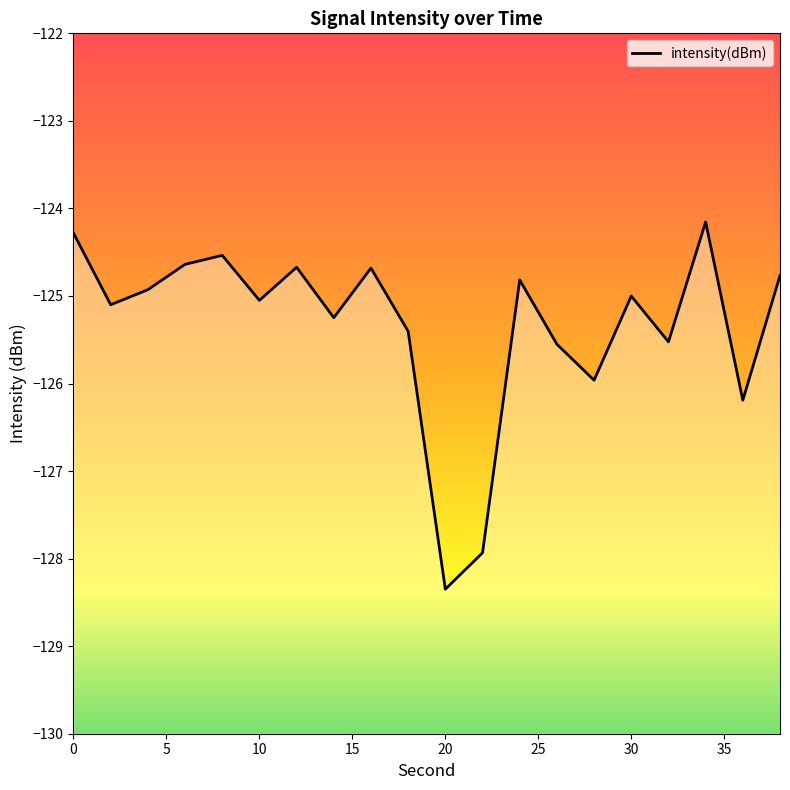

What is the change in value from 8 to 24?

-0.3